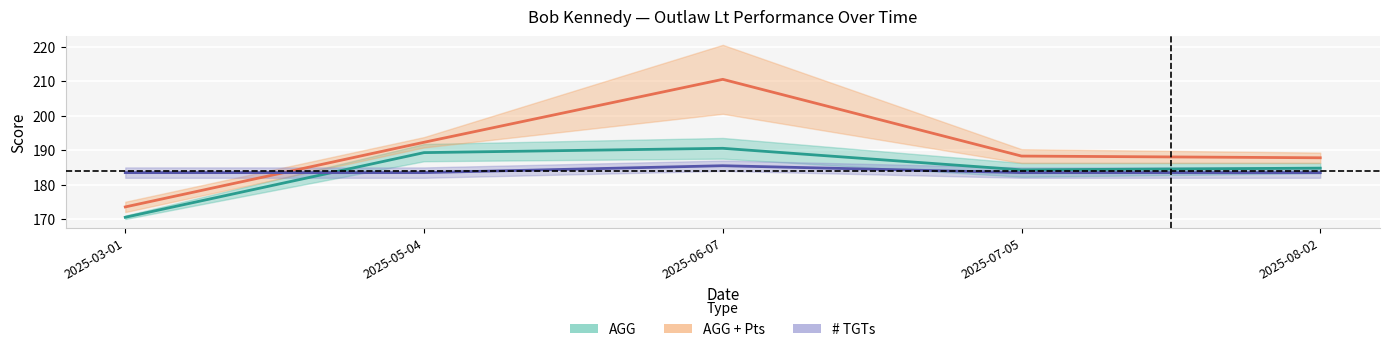

At which label does AGG (mean) first exceed 184?

2025-05-04